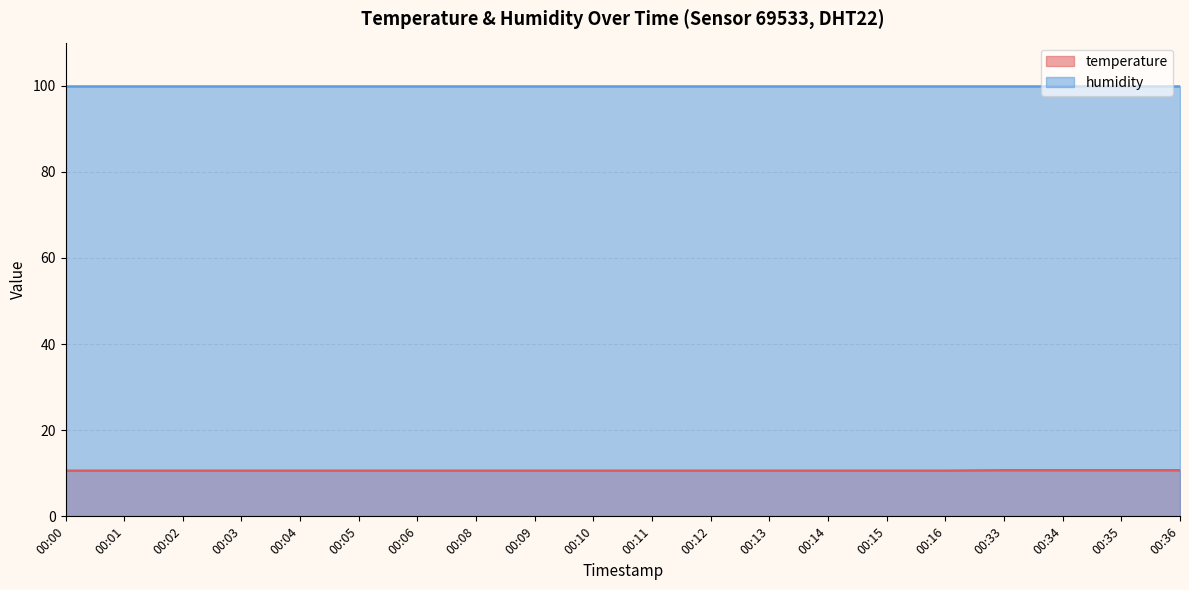

What is the smallest value displayed?

10.6